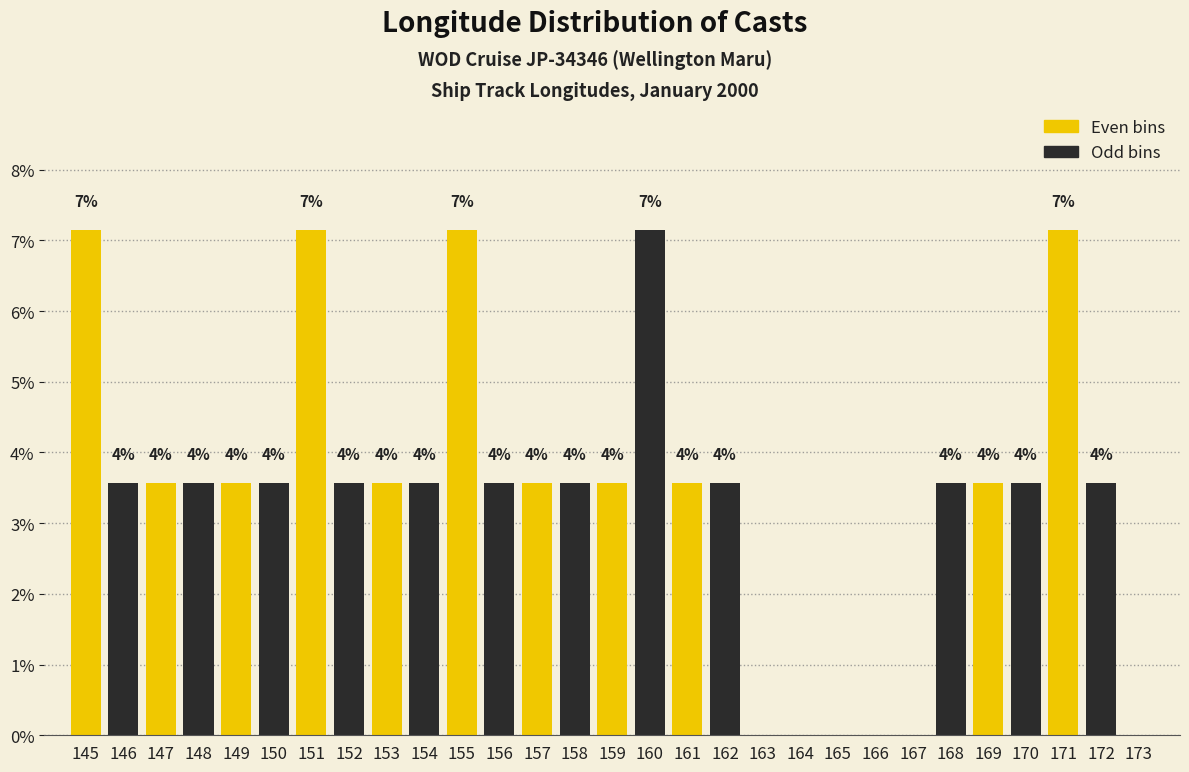

Are the bars horizontal?

No